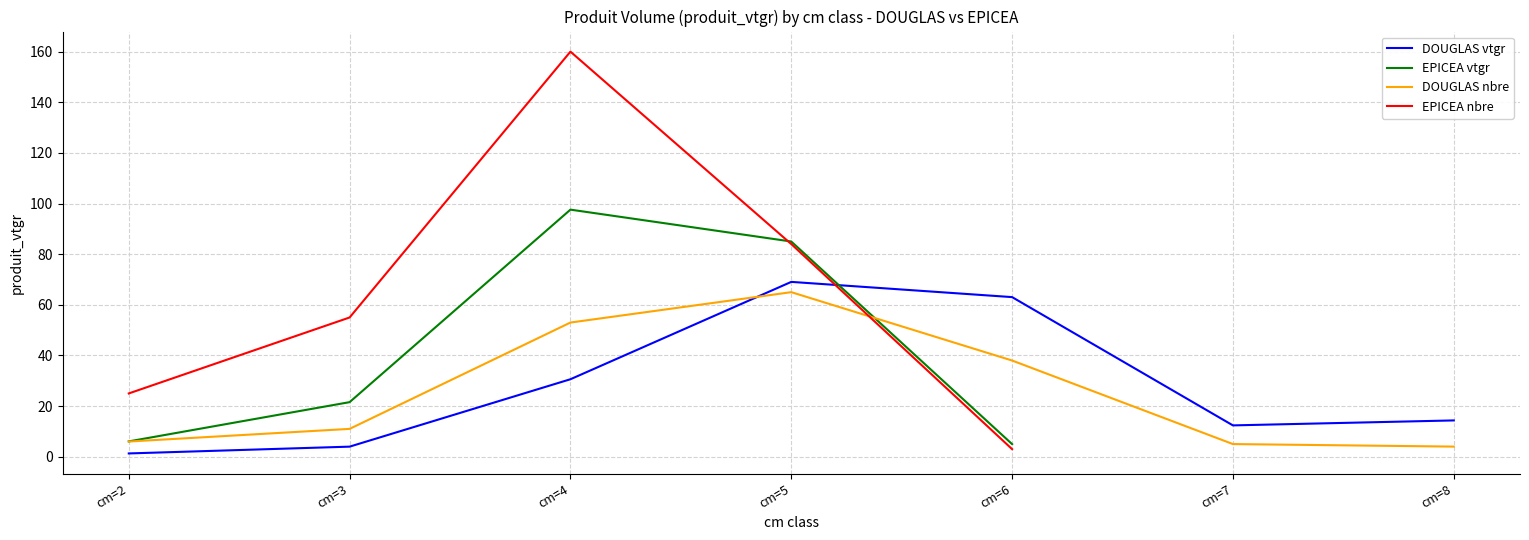

What is the spread (max minus min) of values at cm=3?

51.0